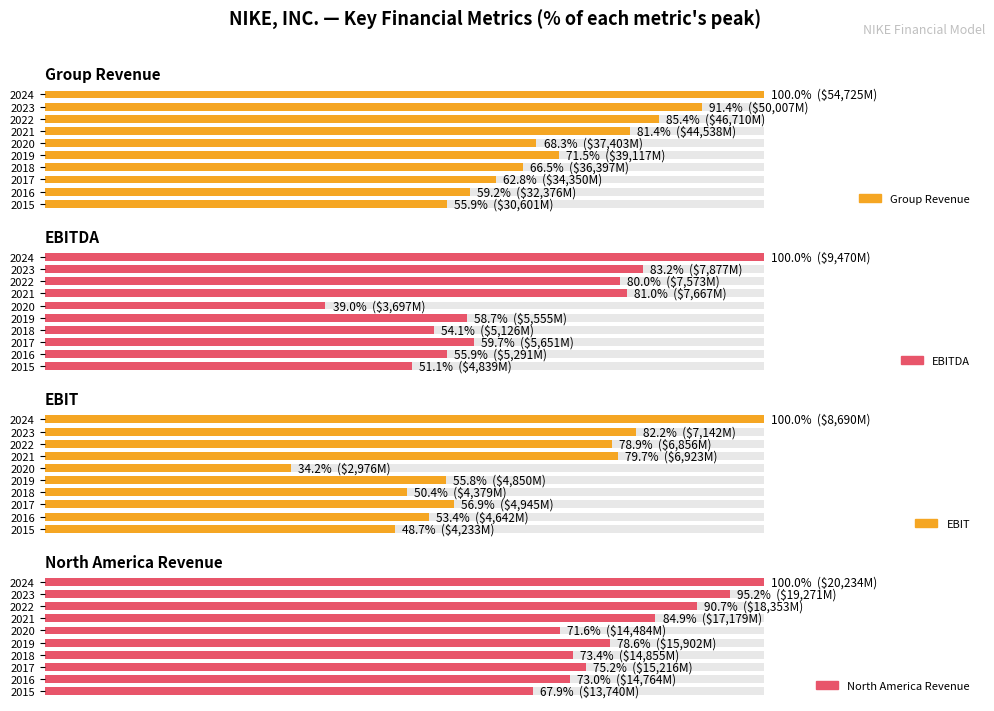

What is the value of the North America Revenue bar at the 9th from the left?

95.2